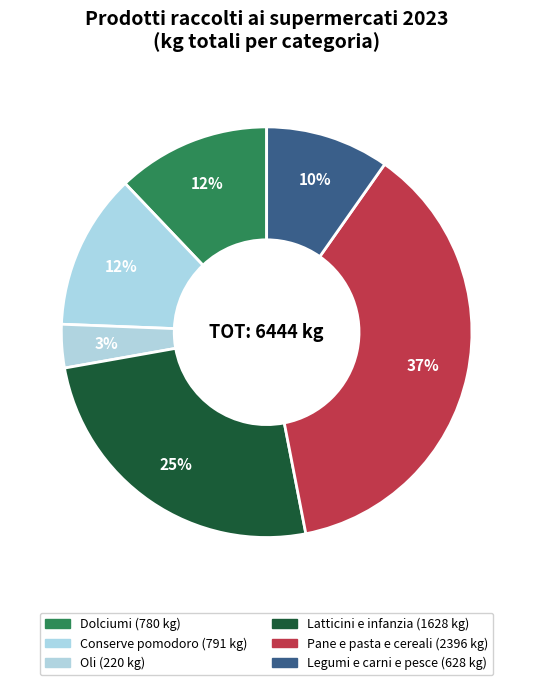

How many segments does this pie chart have?

6